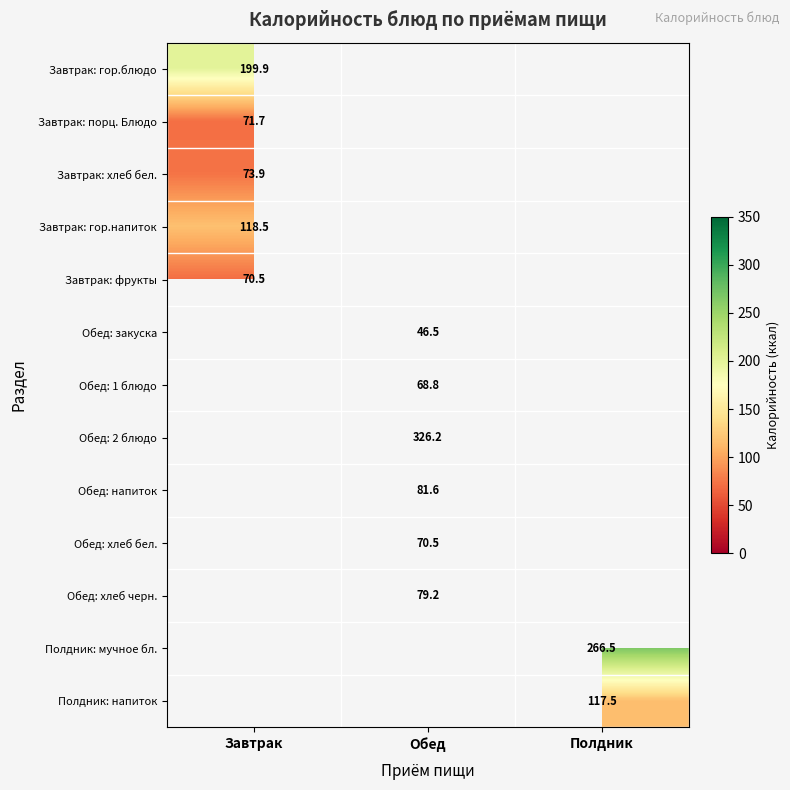

What is the spread (max minus min) of values at Завтрак?

129.4